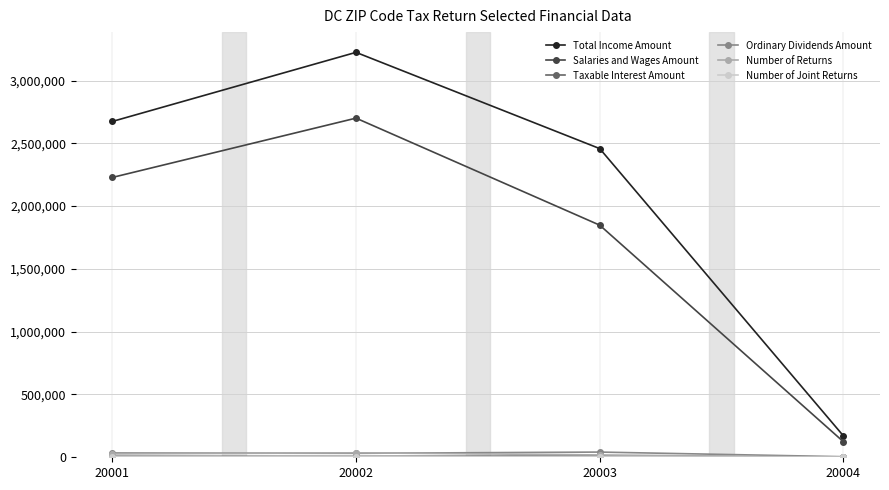

Which series has the largest range (max minus min)?

Total Income Amount